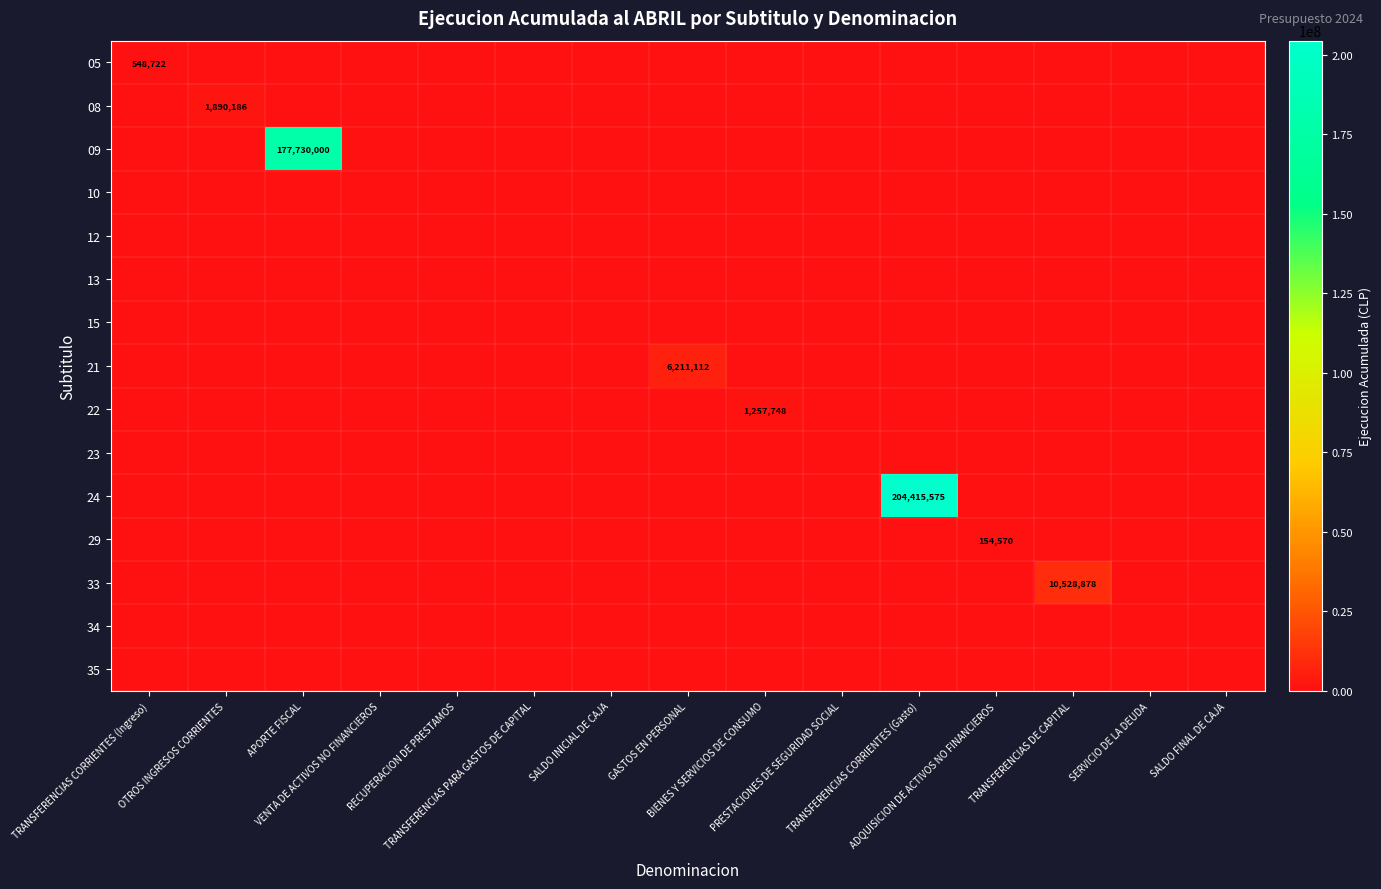

At TRANSFERENCIAS DE CAPITAL, list the series in order from smallest to largest.

05, 08, 09, 10, 12, 13, 15, 21, 22, 23, 24, 29, 34, 35, 33